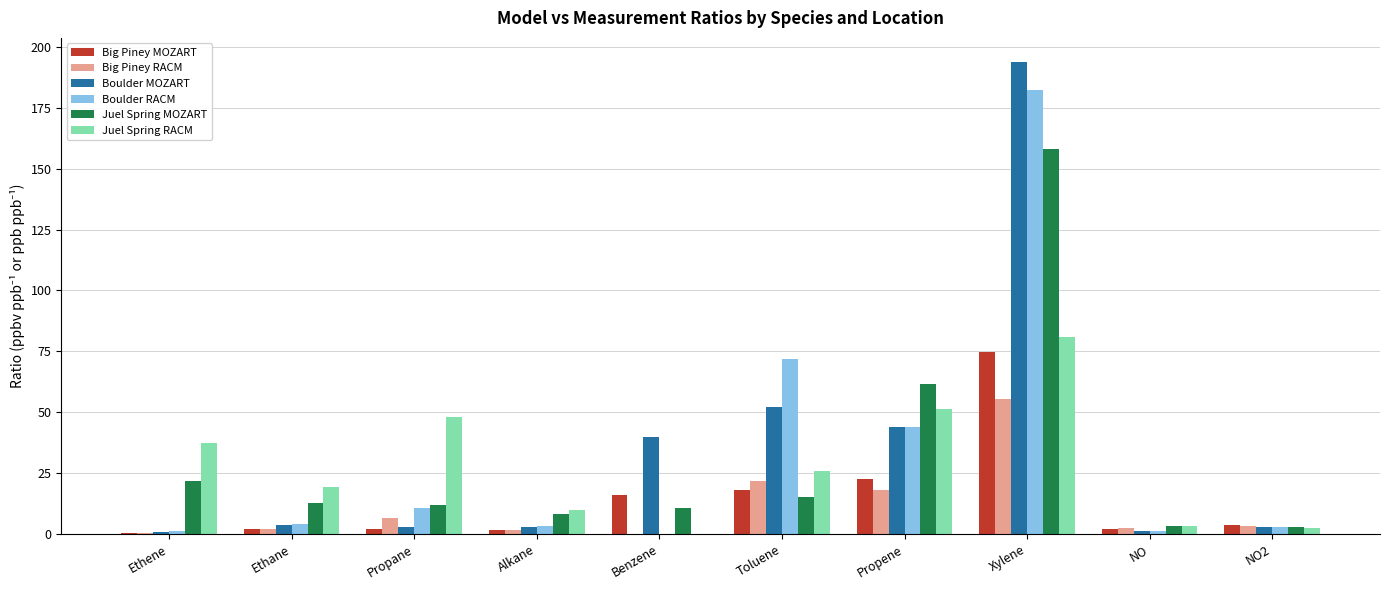

What is the value of the Big Piney RACM bar at the 2nd from the left?

1.9